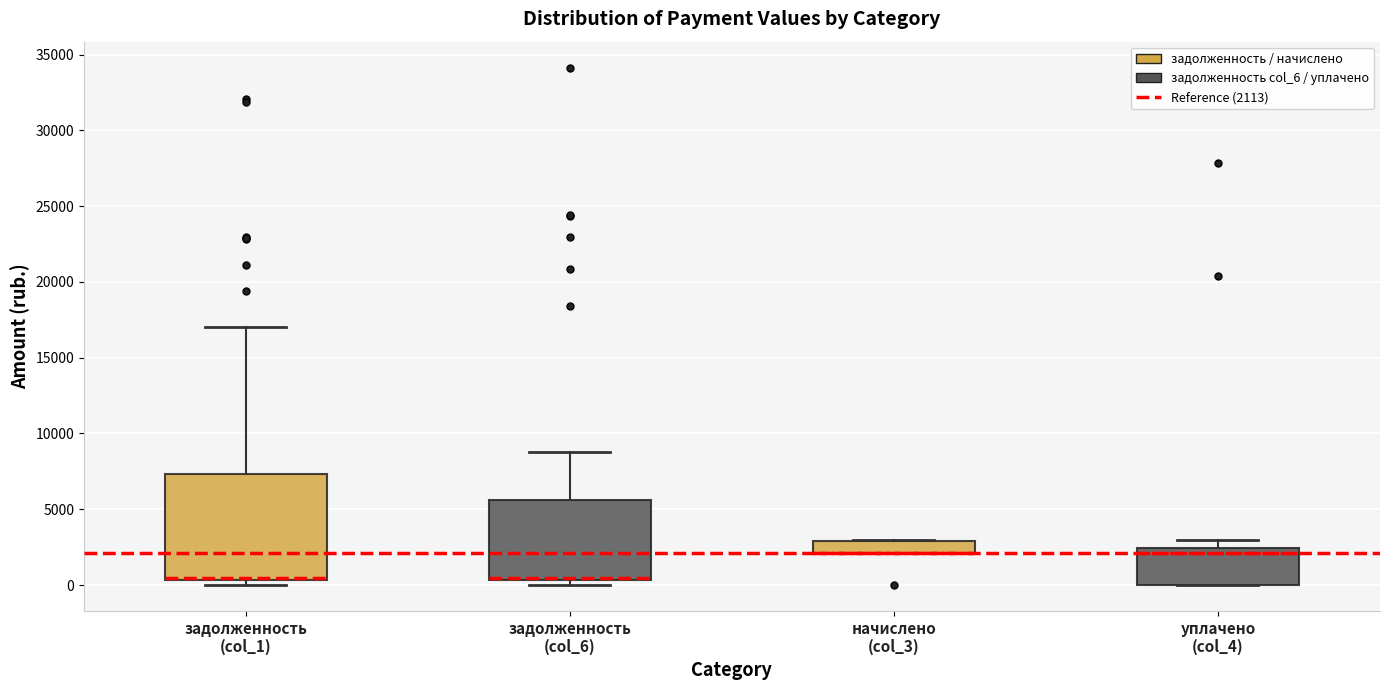

Reading left to right, read every box against the y-axis: the position of its median line, the range the box covers, and the ends of its whiskers. The values are not printed on the chart, so give them approximately, as read against the axis.

задолженность (col_1): median 500 (drawn on the box's lower edge), box 500 to 7500, whiskers 0 to 17000
задолженность (col_6): median 500 (drawn on the box's lower edge), box 500 to 5500, whiskers 0 to 9000
начислено (col_3): median 2000 (drawn on the box's lower edge), box 2000 to 3000, whiskers 2000 to 3000
уплачено (col_4): median 2000, box 0 to 2500, whiskers 0 to 3000